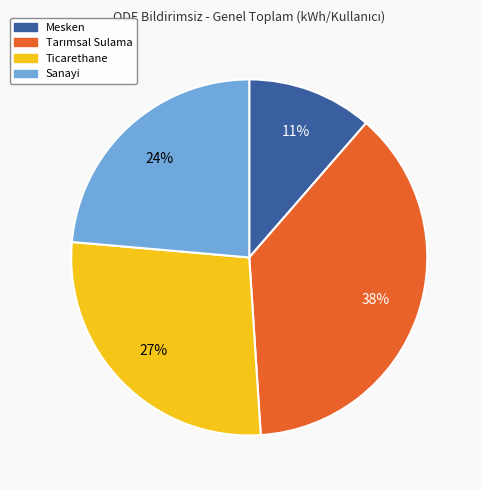

How many slices are in this pie chart?

4